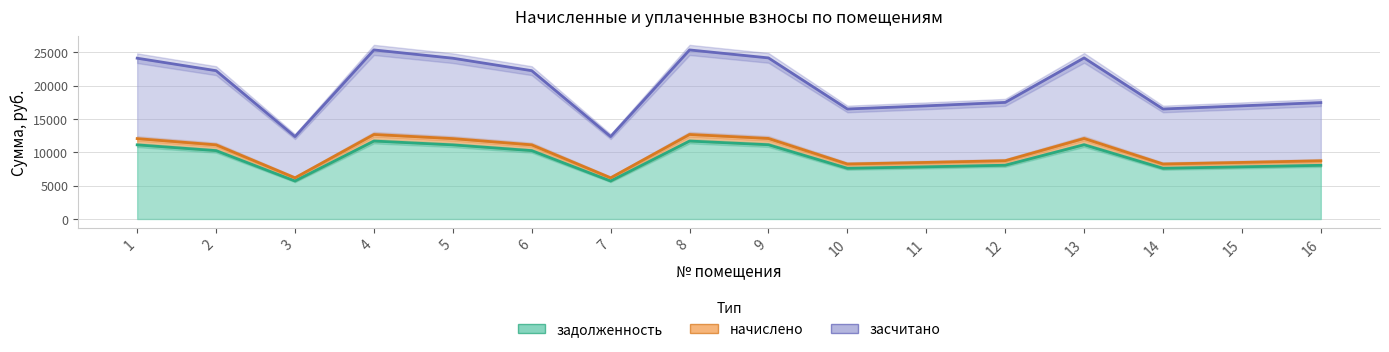

What is the total value across all series at 7?

24228.5